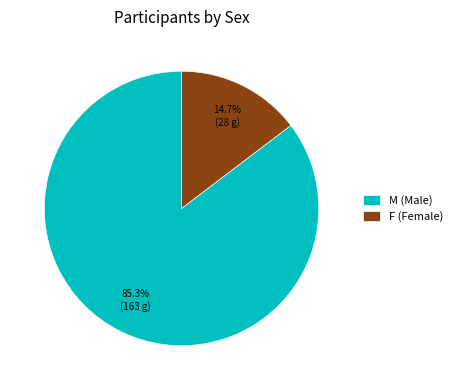

To the nearest percent, what percentage of the pie is M?

85%